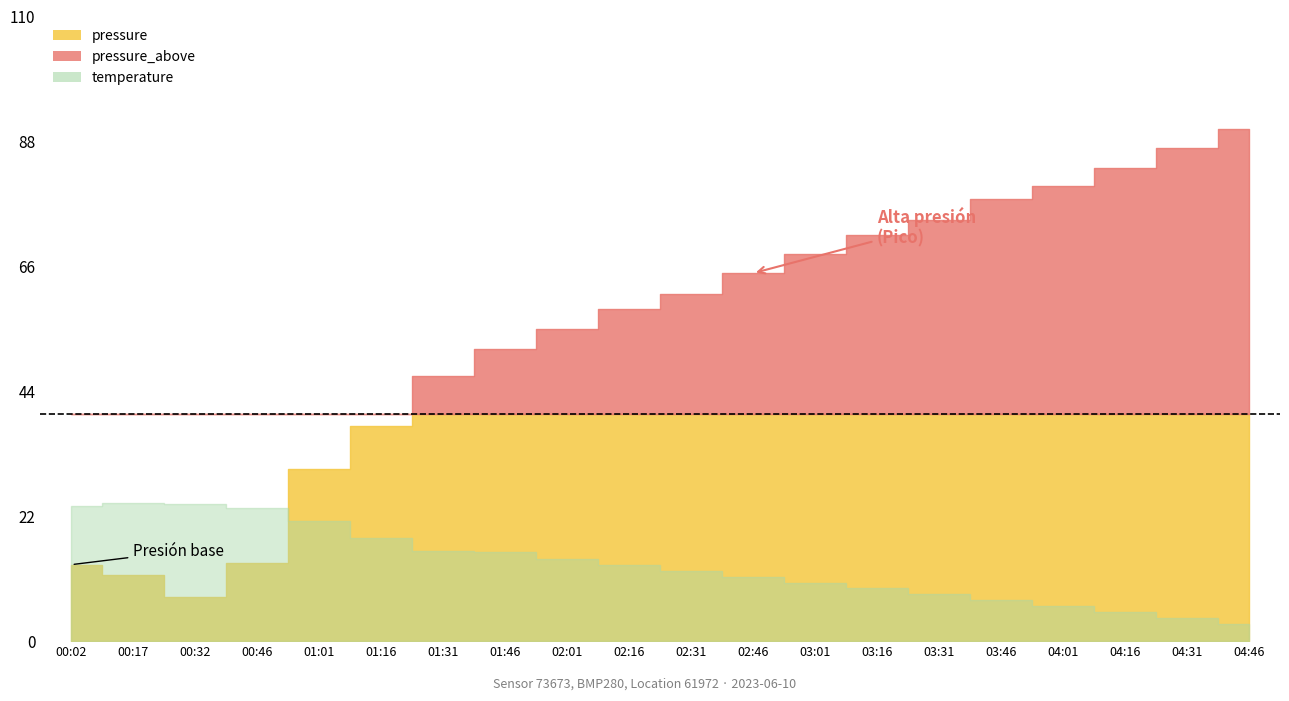

Between 02:01 and 02:16, which is larger?

02:16